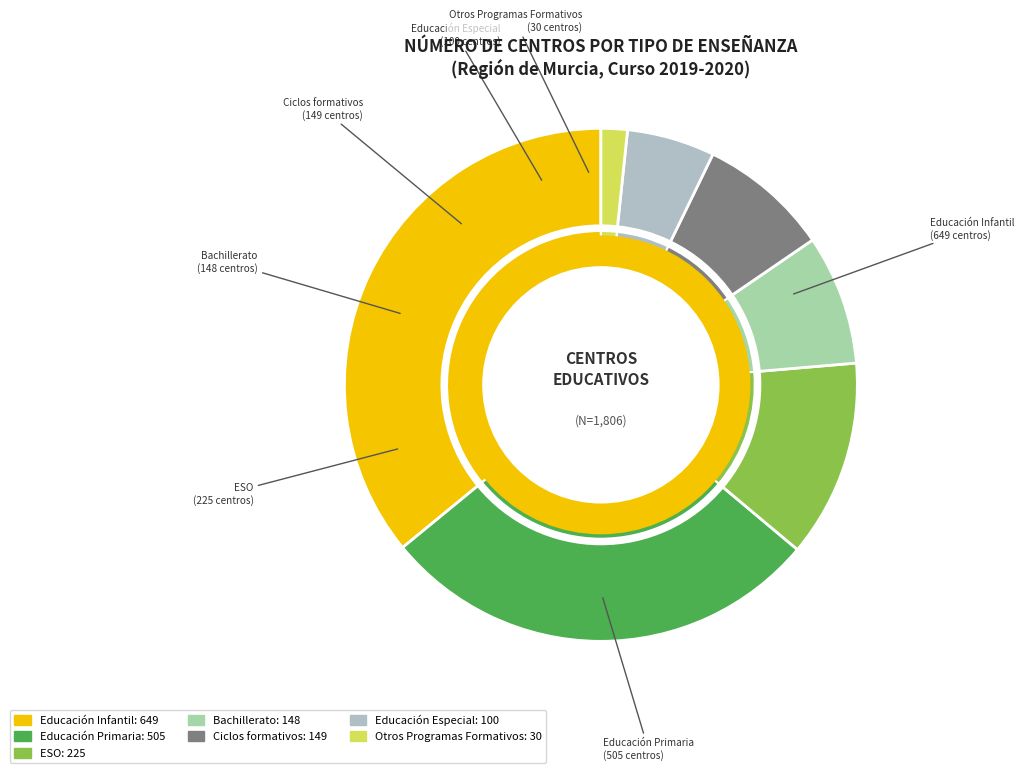

Between Educación Especial and Educación Primaria, which is larger?

Educación Primaria